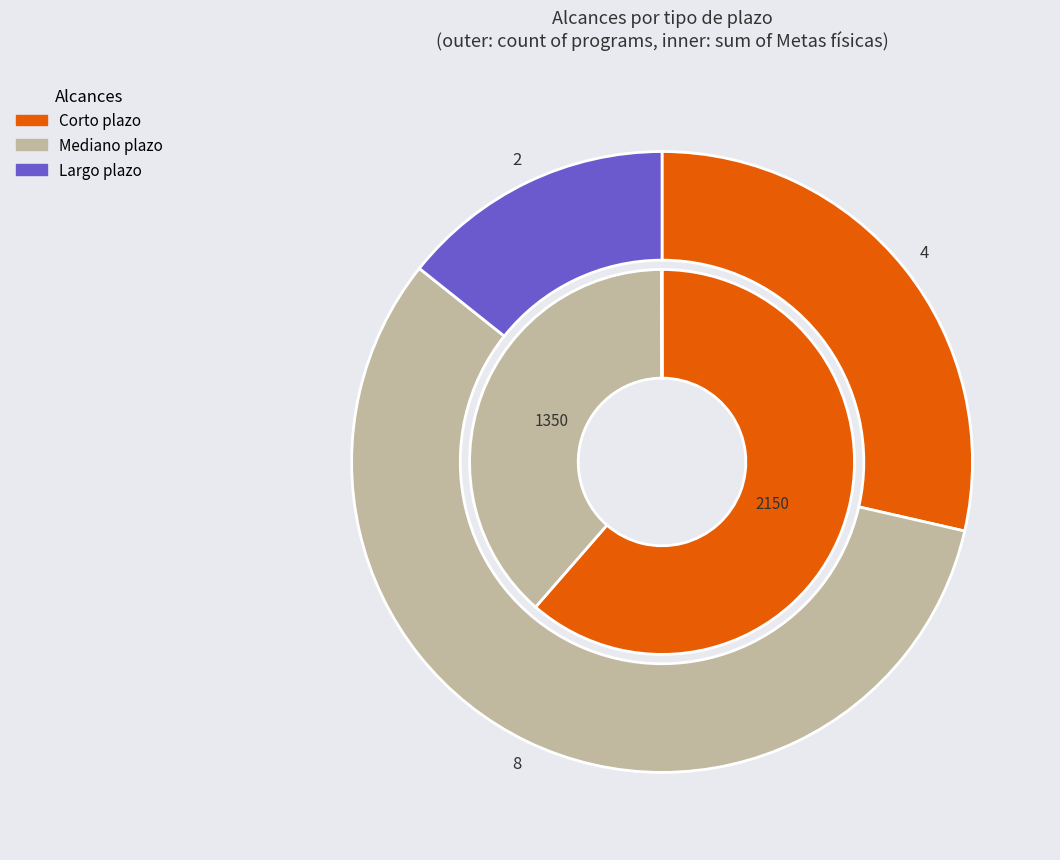

Does Largo plazo account for over 50% of the chart?

No